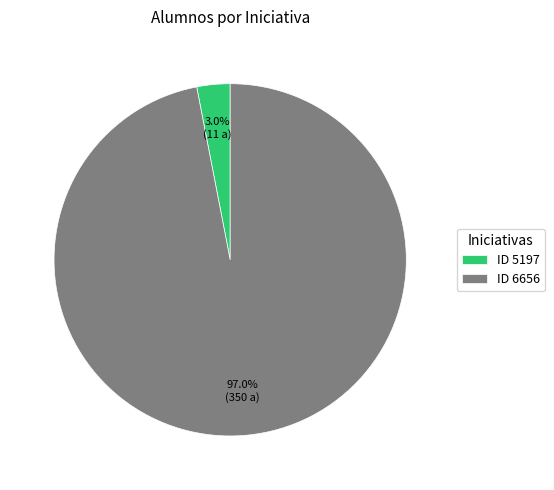

Which has a higher value, ID 6656 or ID 5197?

ID 6656